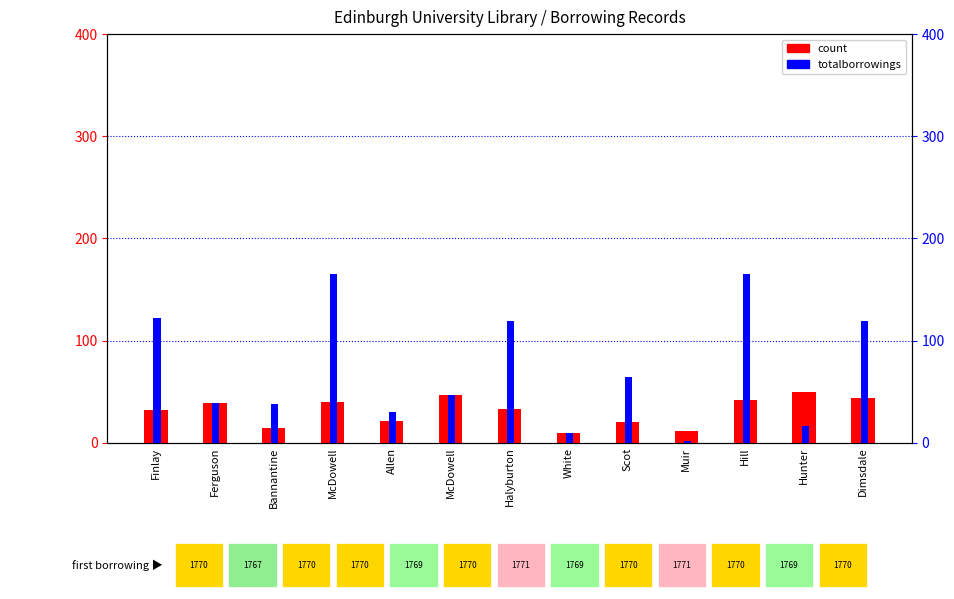

Where does the count series first go above 33?

Ferguson